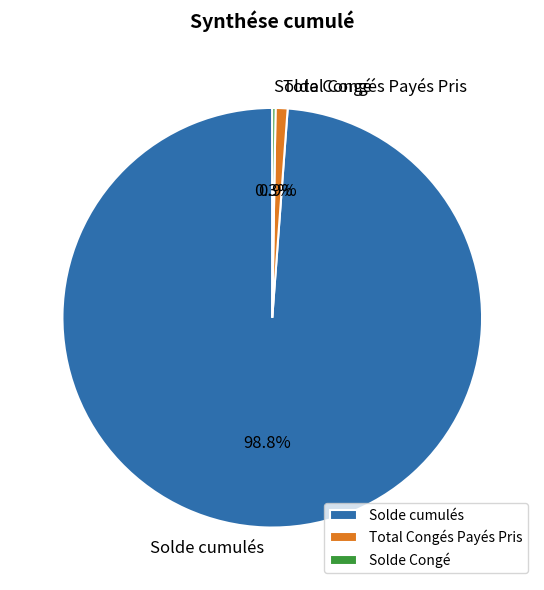

Between Solde cumulés and Total Congés Payés Pris, which is larger?

Solde cumulés